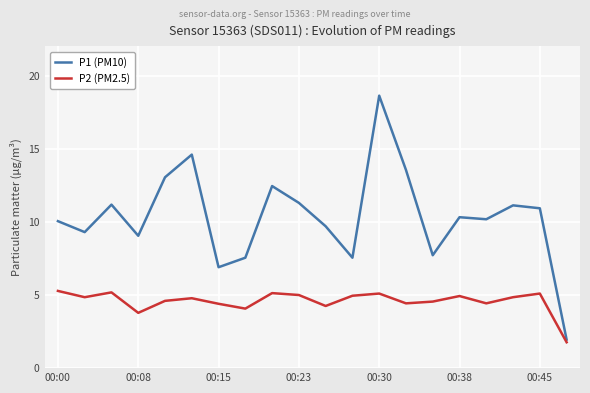

Rank the series by their maximum value, from lowest to highest.

P2 (PM2.5), P1 (PM10)